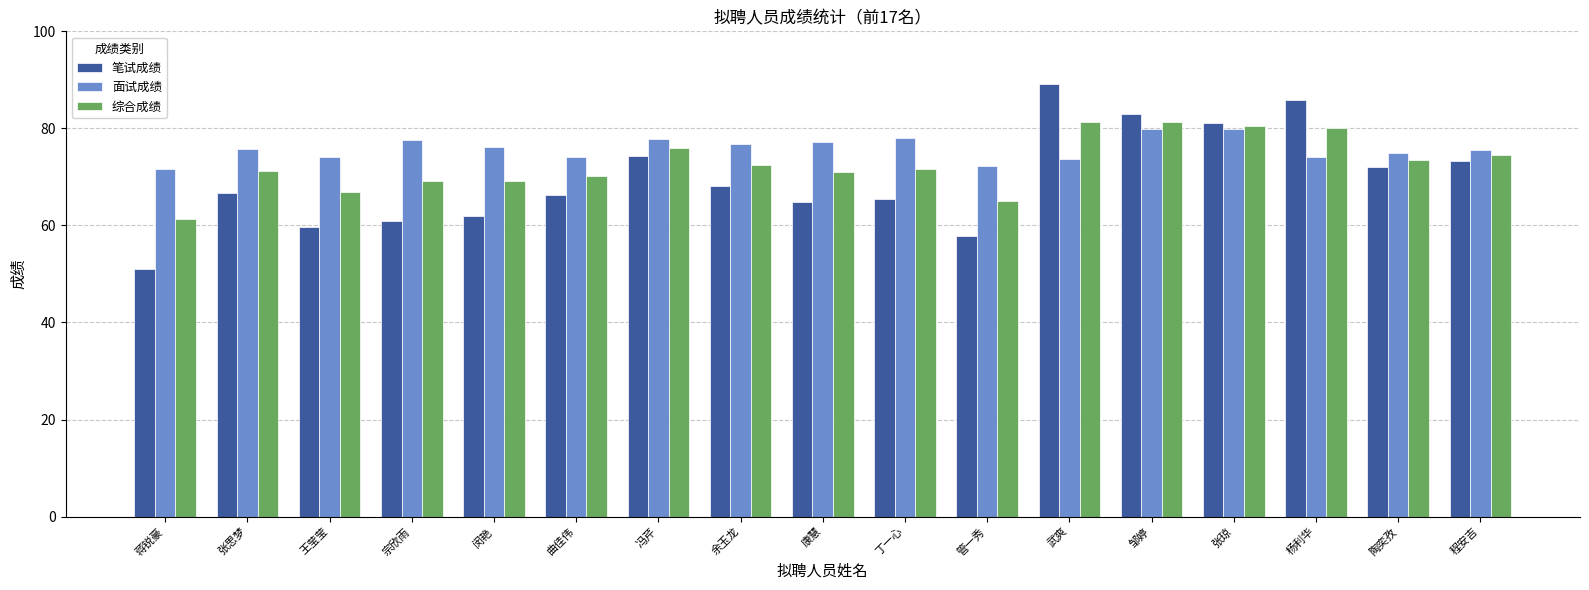

Is the value of 笔试成绩 at 张思梦 greater than the value of 综合成绩 at 张琼?

No